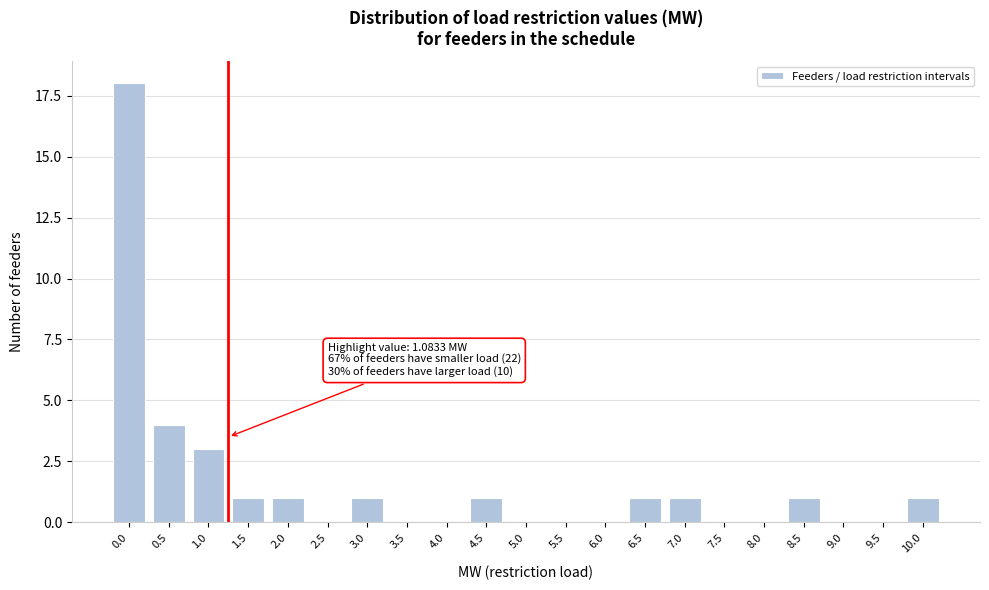

Reading left to right, extract all data points from this chart.

0.0=18	0.5=4	1.0=3	1.5=1	2.0=1	2.5=0	3.0=1	3.5=0	4.0=0	4.5=1	5.0=0	5.5=0	6.0=0	6.5=1	7.0=1	7.5=0	8.0=0	8.5=1	9.0=0	9.5=0	10.0=1